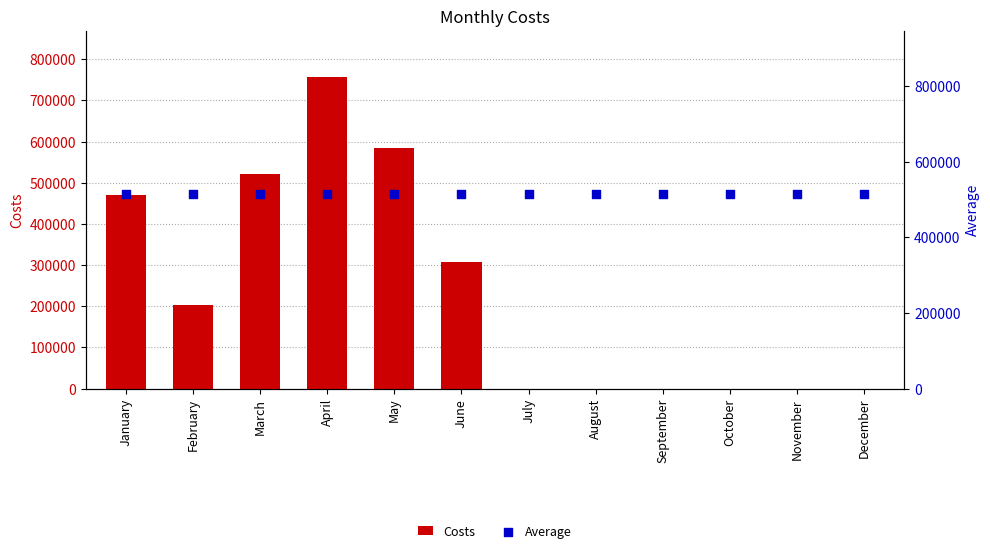

Is the value of Costs at September greater than the value of Average at November?

No